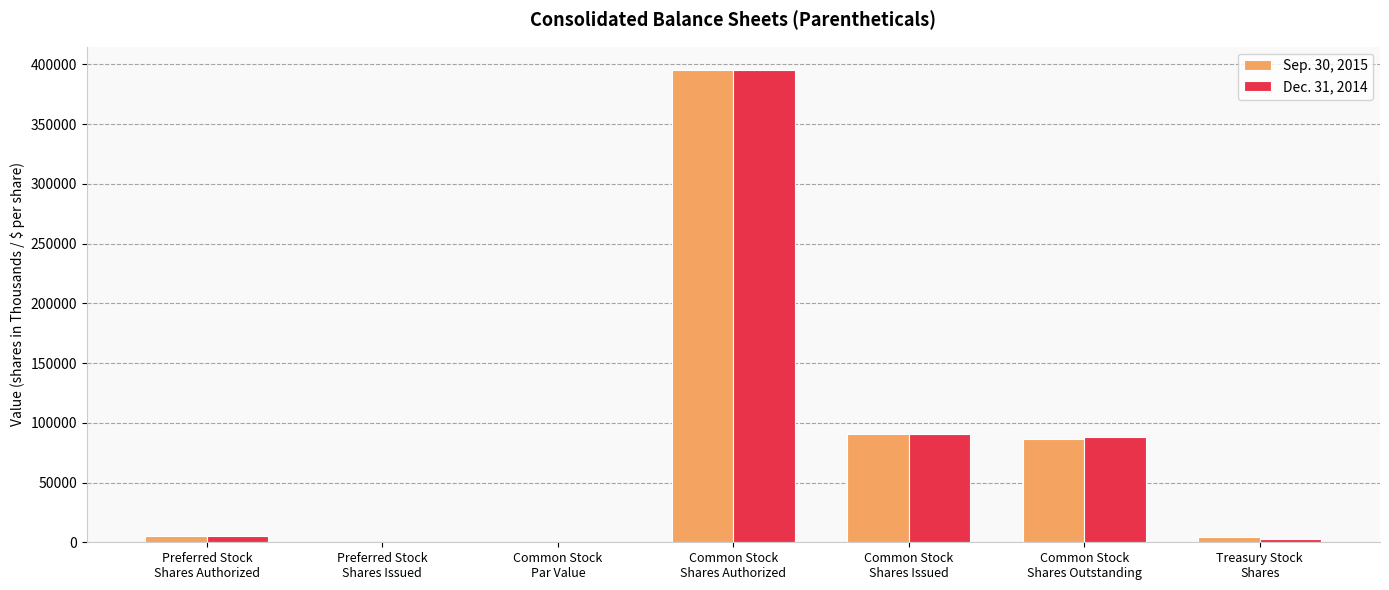

What is the greatest value displayed?

395000.0